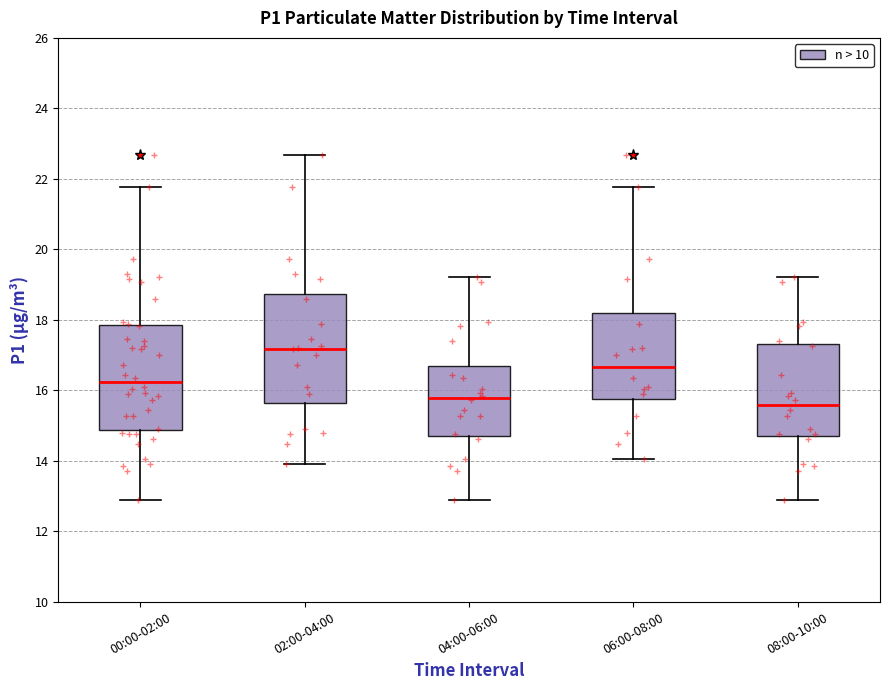

Which box's median line is the highest?

02:00-04:00